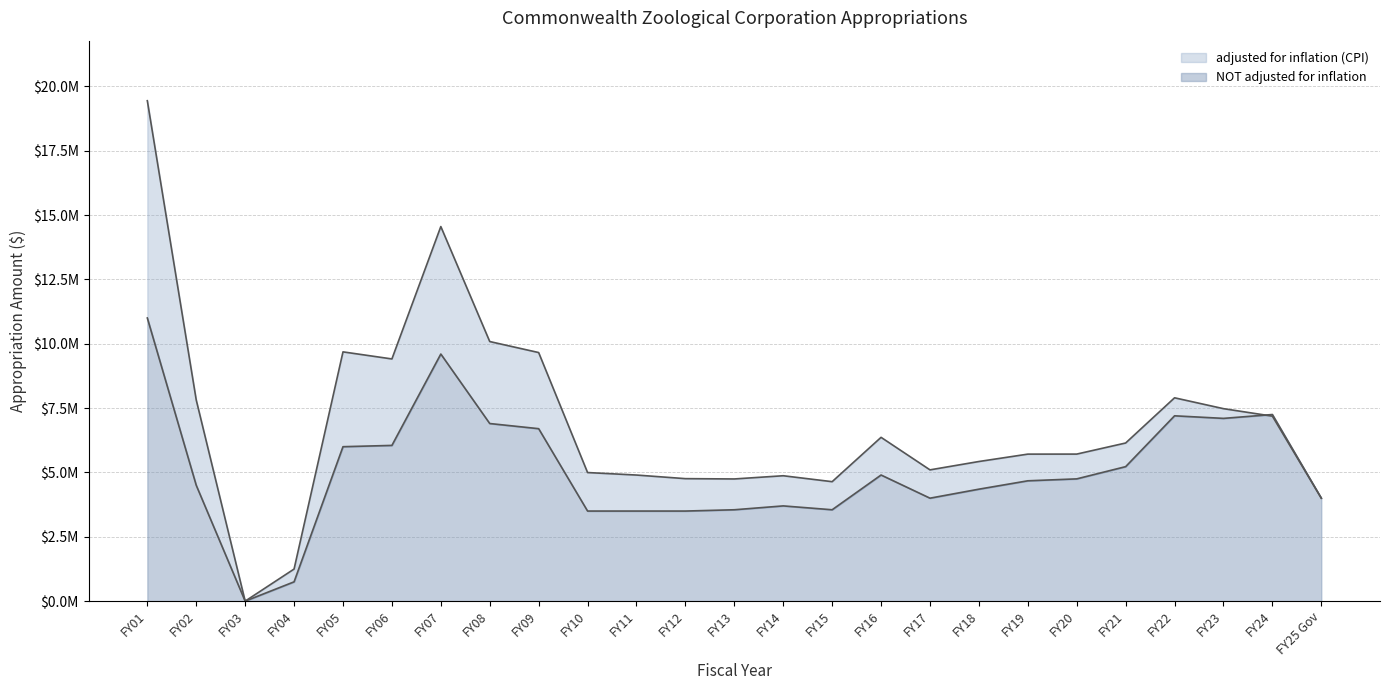

How many values in the adjusted for inflation (CPI) series are below 5712676?

12